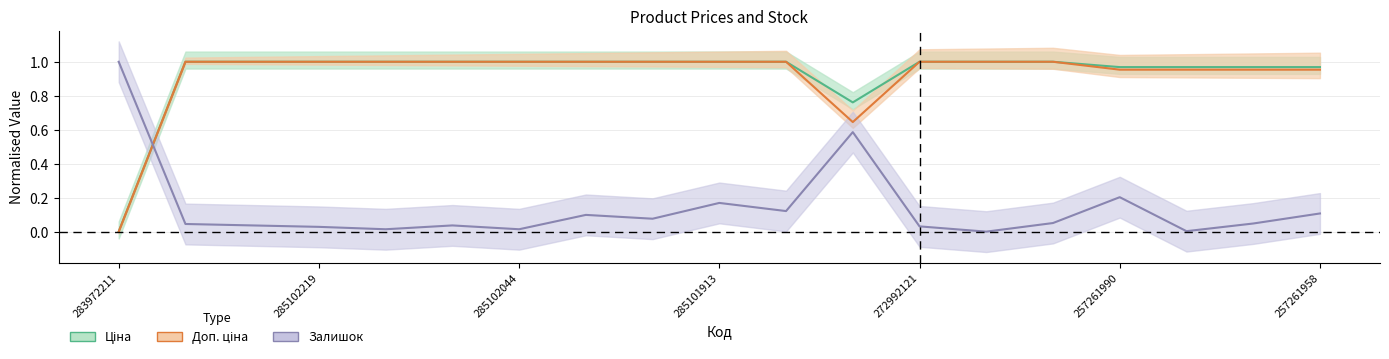

How many times do Залишок and Ціна cross each other?

1